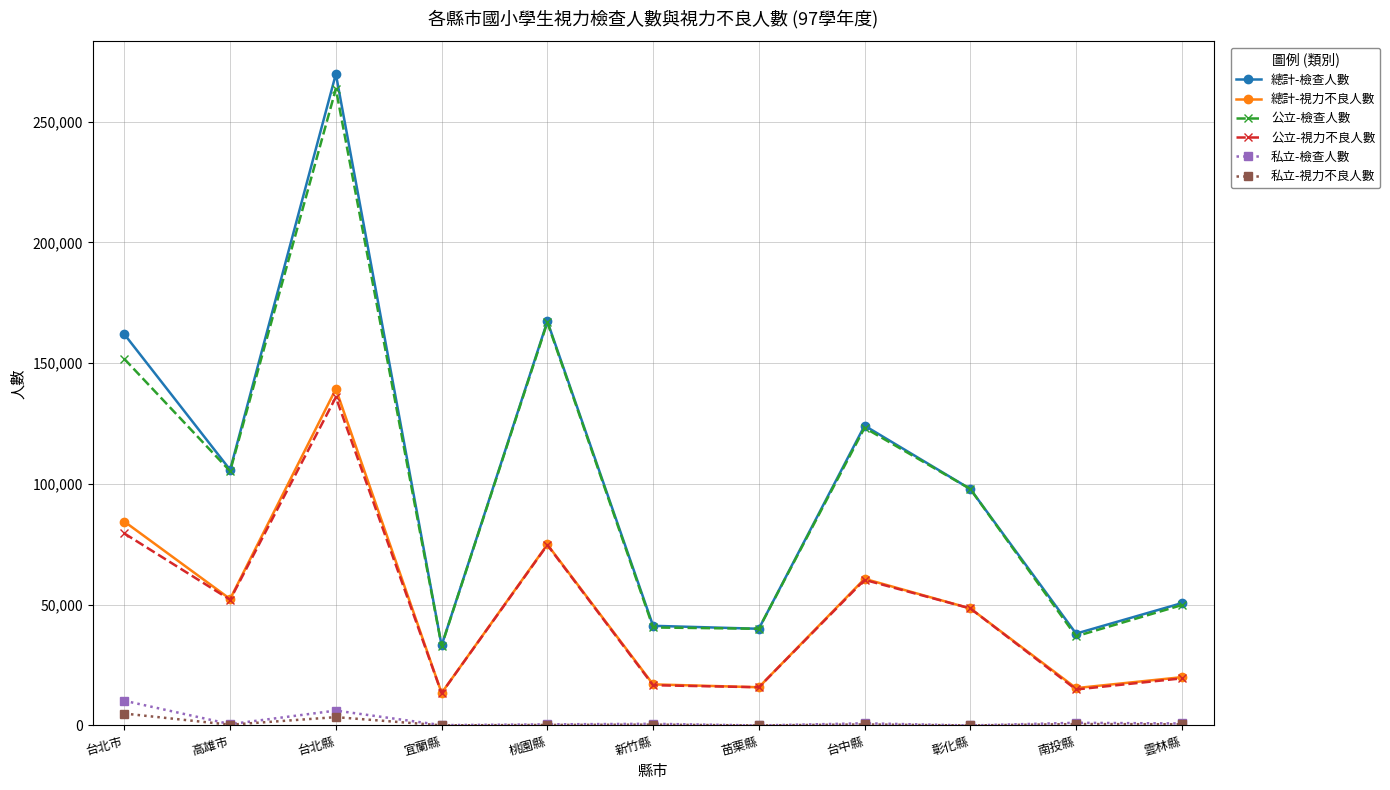

True or false: 總計-檢查人數 and 總計-視力不良人數 intersect in this chart.

False